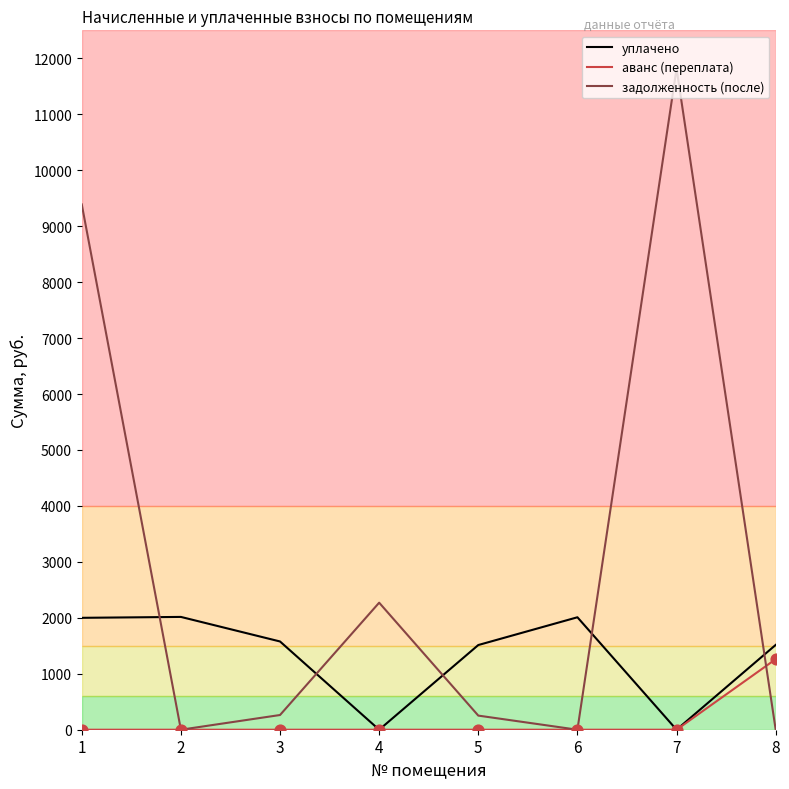

Which series changed the most between 7 and 8?

задолженность (после)